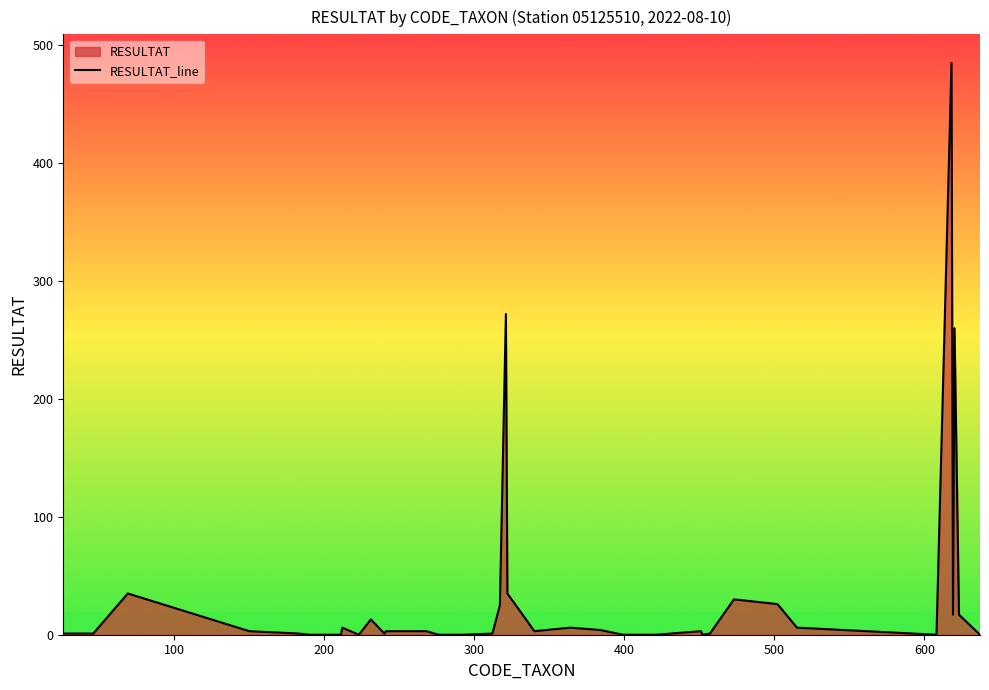

At which category does the chart reach its peak across all series?

618